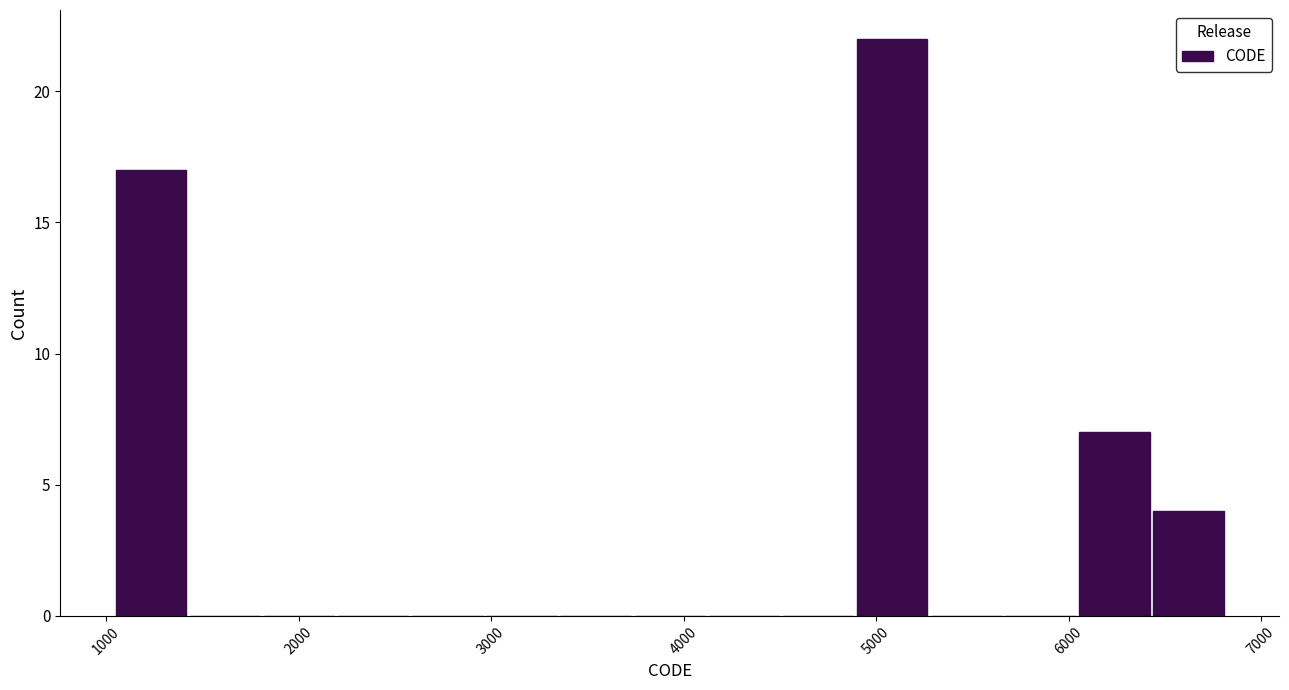

Read against the x-axis, roughly where is the centre of the tallest bar?

5100